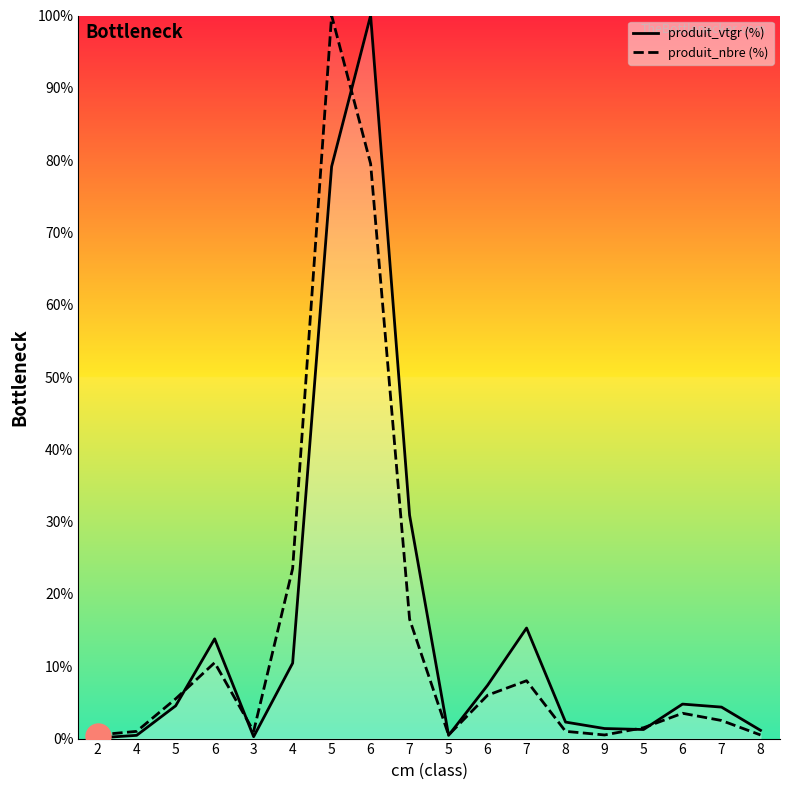

Reading left to right, extract all data points from this chart.

produit_vtgr (%): 2=0.1	4=0.4	5=4.5	6=13.8	3=0.3	4=10.4	5=79.1	6=100.0	7=30.9	5=0.4	6=7.4	7=15.3	8=2.3	9=1.4	5=1.3	6=4.8	7=4.4	8=1.1
produit_nbre (%): 2=0.5	4=1.0	5=5.5	6=10.5	3=1.0	4=23.5	5=100.0	6=79.5	7=16.5	5=0.5	6=6.0	7=8.0	8=1.0	9=0.5	5=1.5	6=3.5	7=2.5	8=0.5